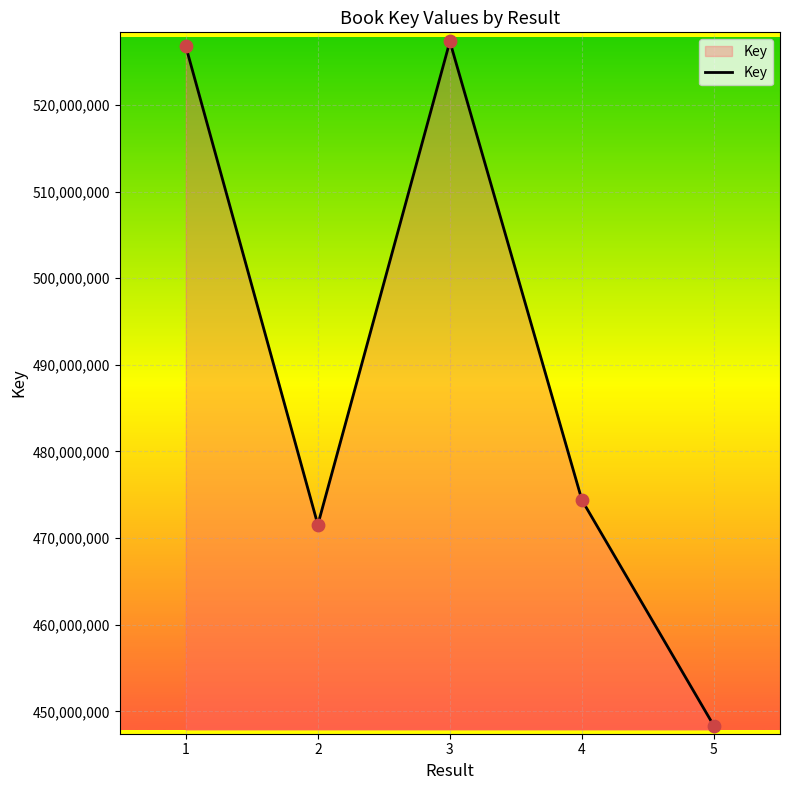

What is the change in value from 1 to 2?

-55241959